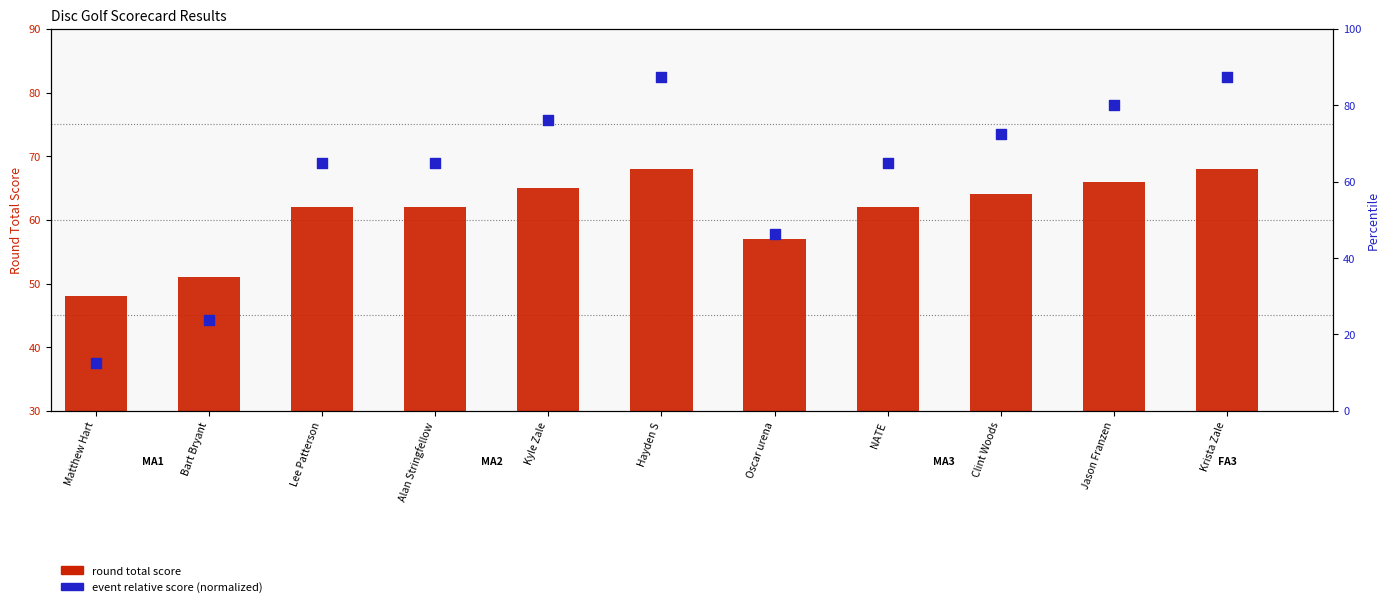

Which series has the largest total across all categories?

event relative score (normalized)